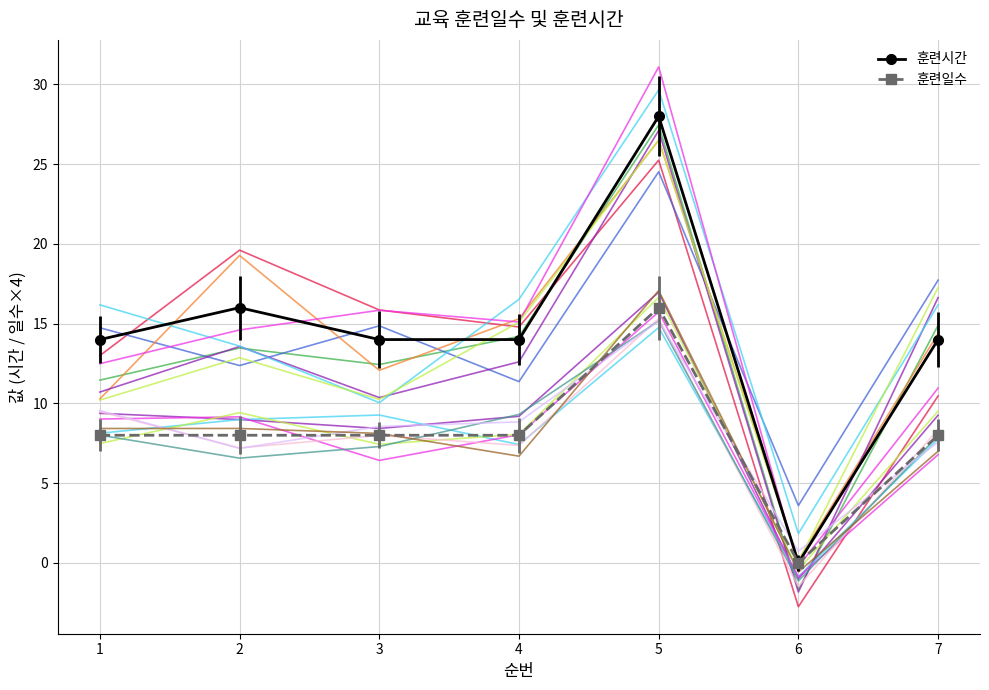

At which category does 훈련일수_trace1 reach its first local peak?

5